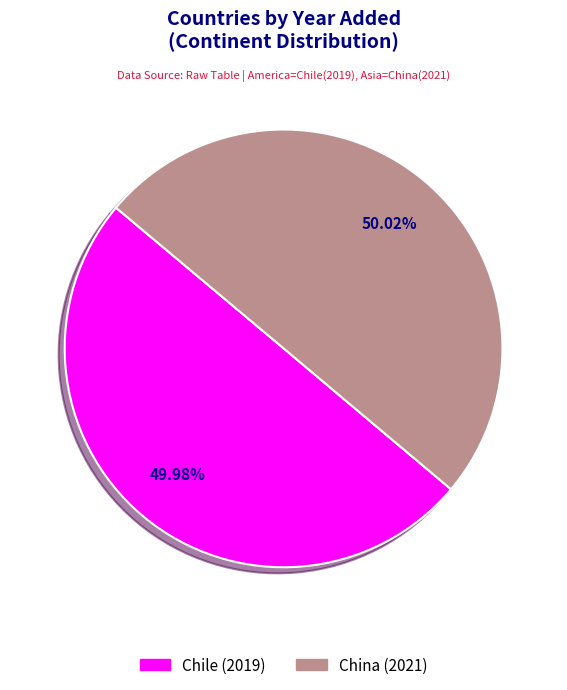

Does any single category account for the majority?

Yes